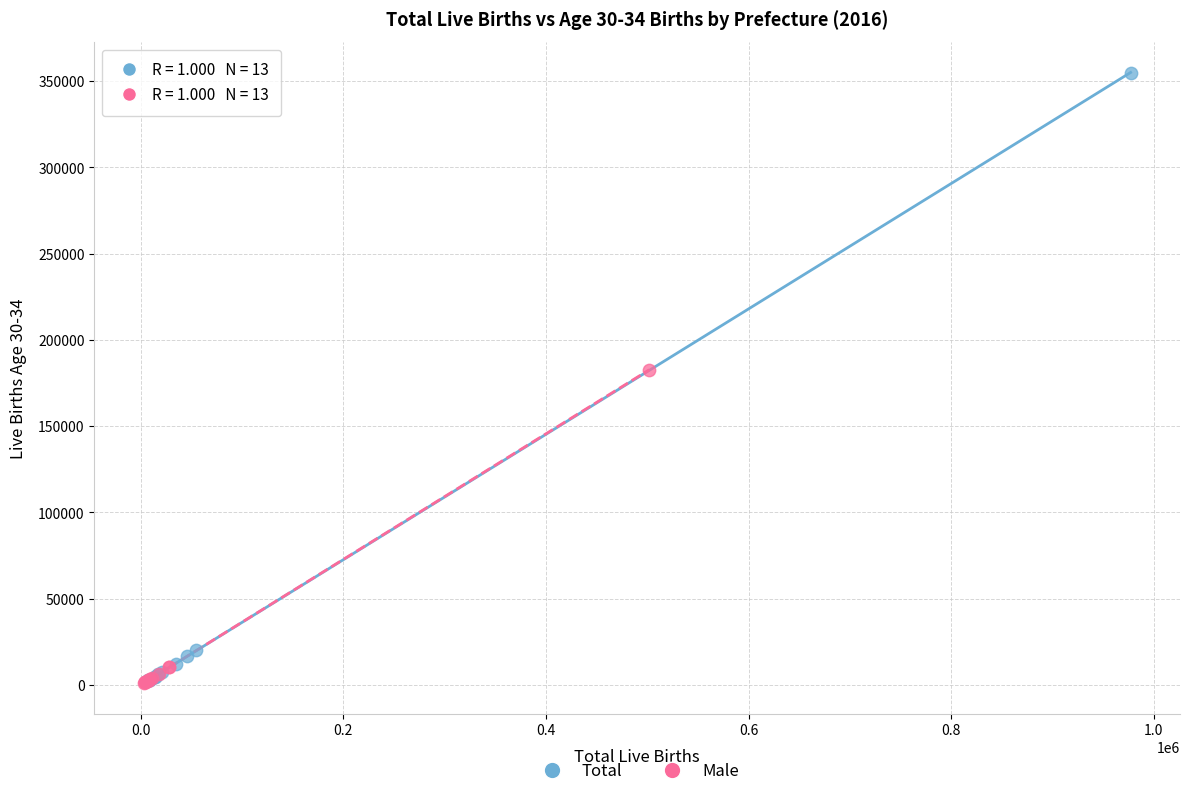

What are all the series names shown in the legend?

Total, Male